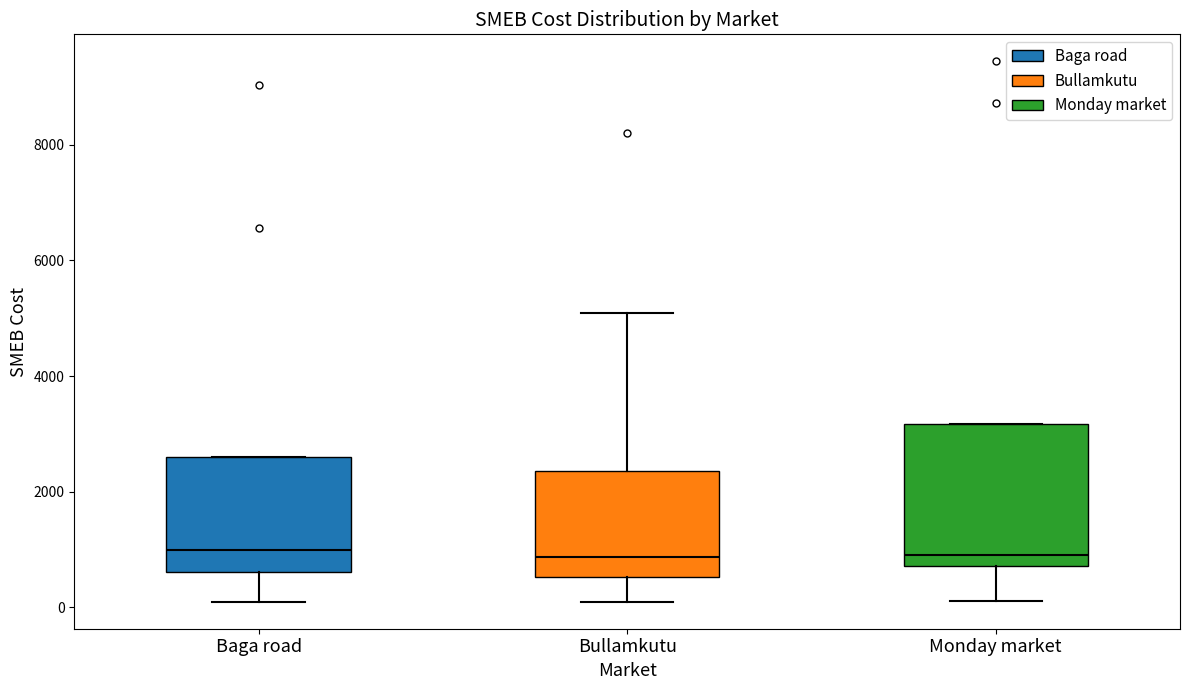

Reading left to right, transcribe this box plot: for each box, give where its median line is, the range the box spans, and where its two whiskers end, as read against the y-axis. The values are not printed on the chart, so give them approximately, as read against the axis.

Baga road: median 1000, box 600 to 2600, whiskers 0 to 2600
Bullamkutu: median 800, box 600 to 2400, whiskers 0 to 5000
Monday market: median 1000, box 800 to 3200, whiskers 200 to 3200